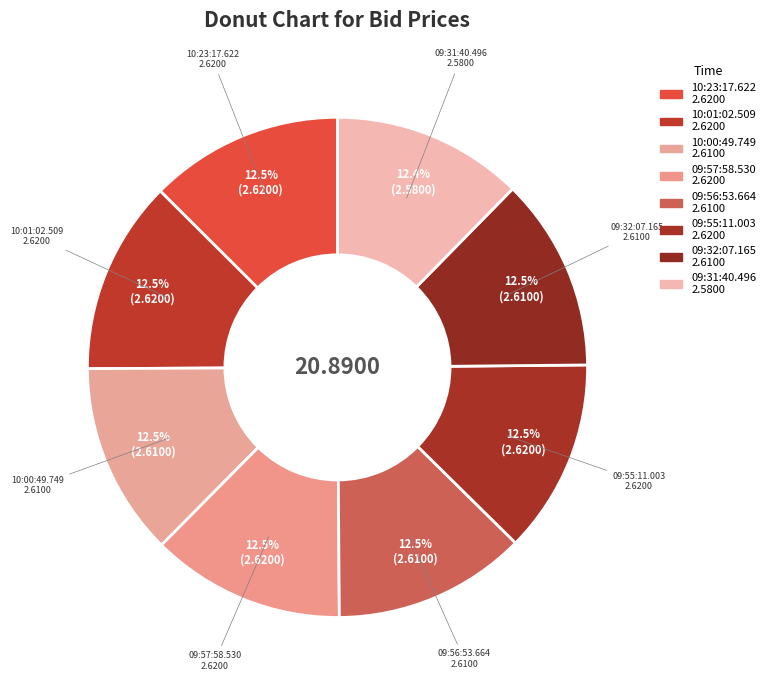

Is 10:23:17.622 the majority of the pie?

No